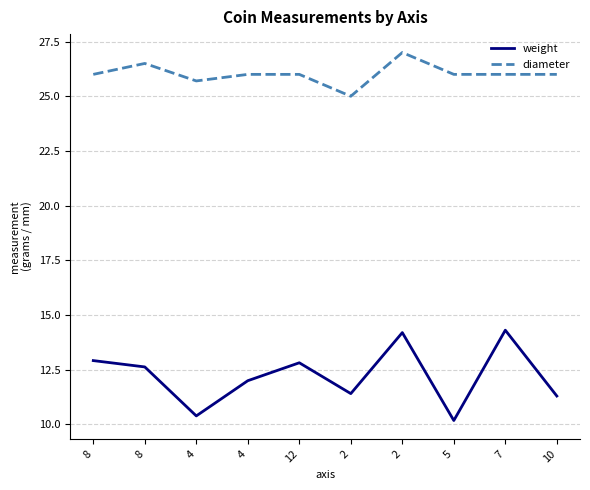

Which series changed the most between 8 and 10?

weight